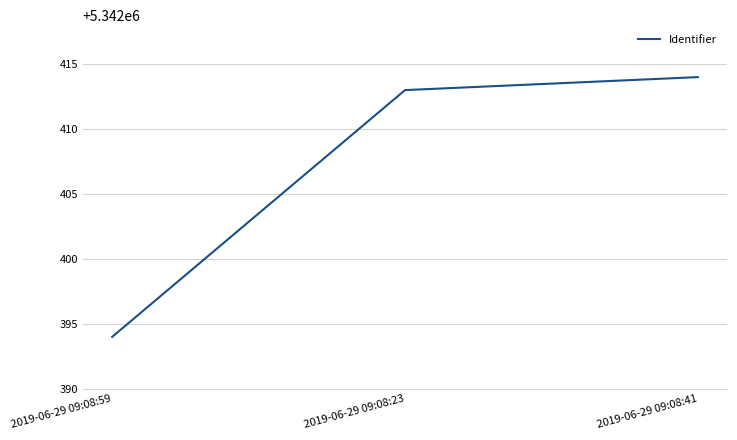

Where is the data nearest to the value 5342404?

2019-06-29 09:08:23